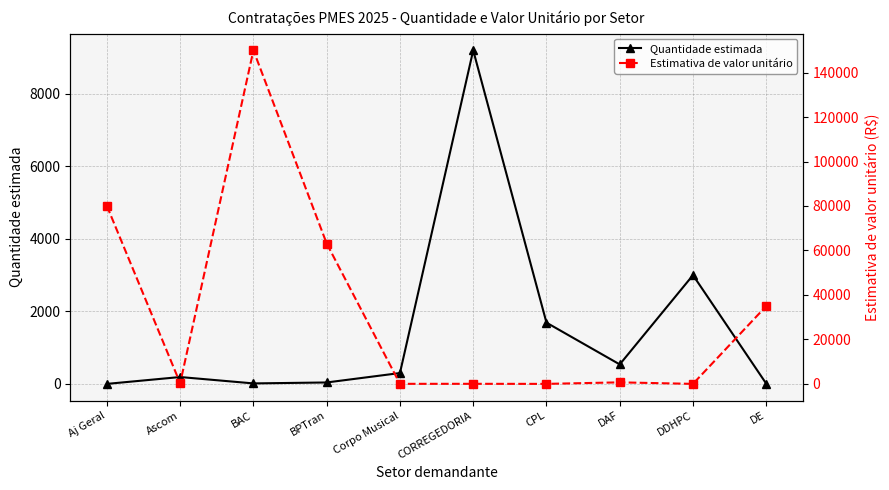

Which has a higher value, Ascom or CORREGEDORIA?

CORREGEDORIA